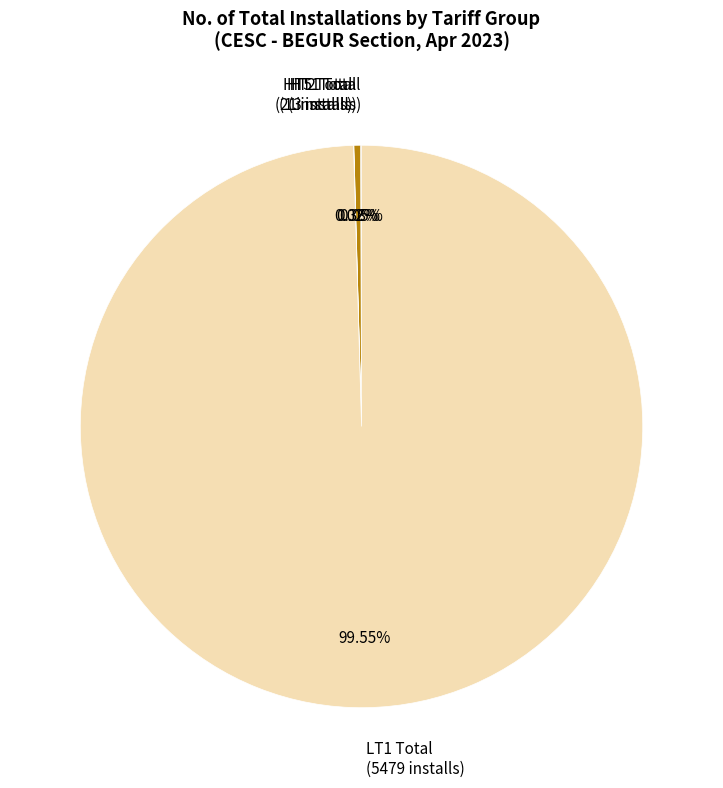

To the nearest percent, what is the difference between the largest and smallest slice percentages?

100%